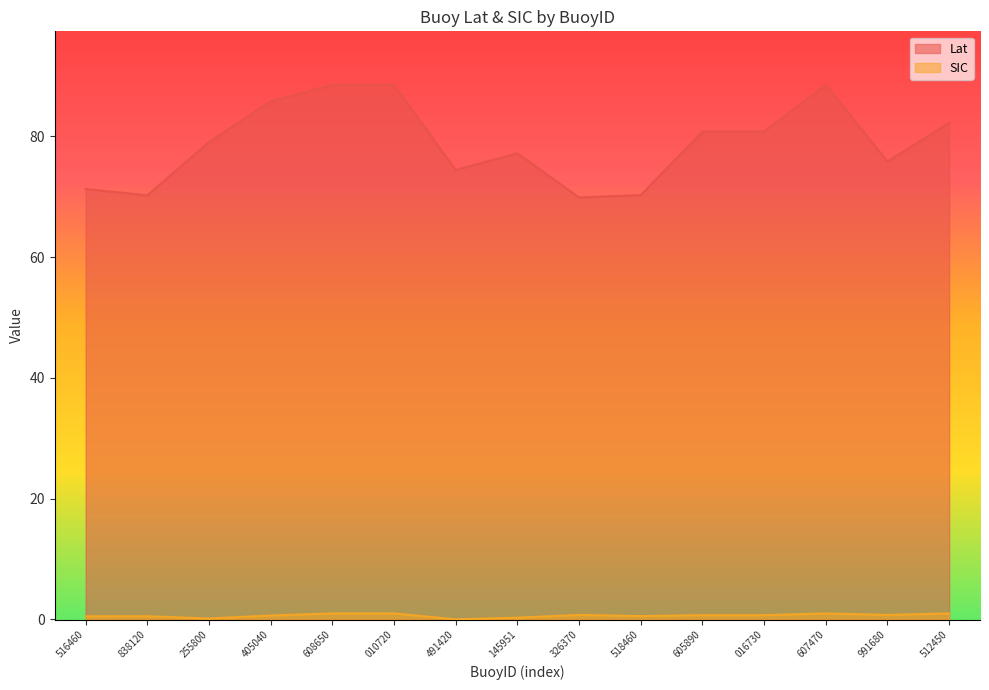

What is the value of the SIC point at the 10th from the left?

0.5